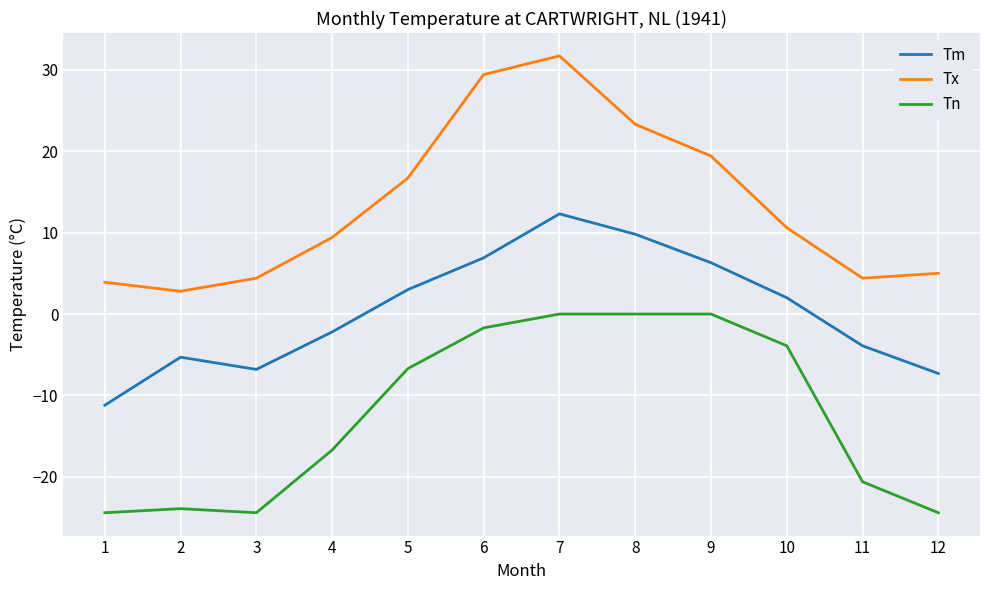

Is the value of Tn at 9 greater than the value of Tx at 7?

No